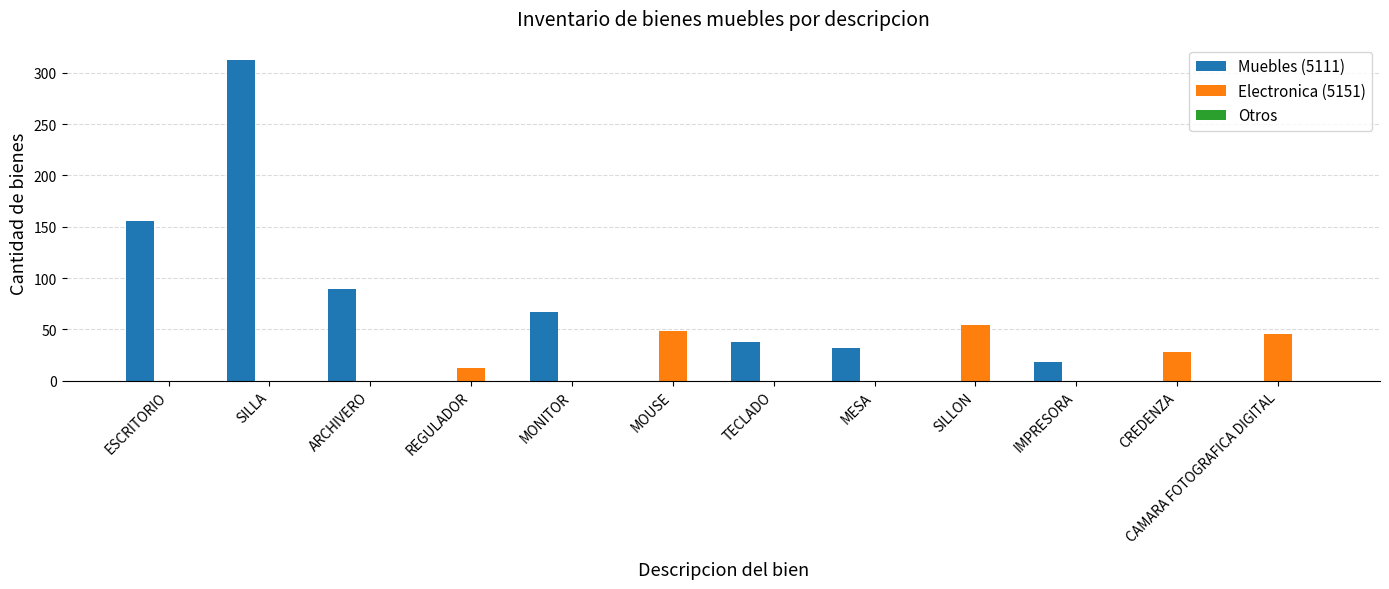

What is the total value across all series at MESA?

32